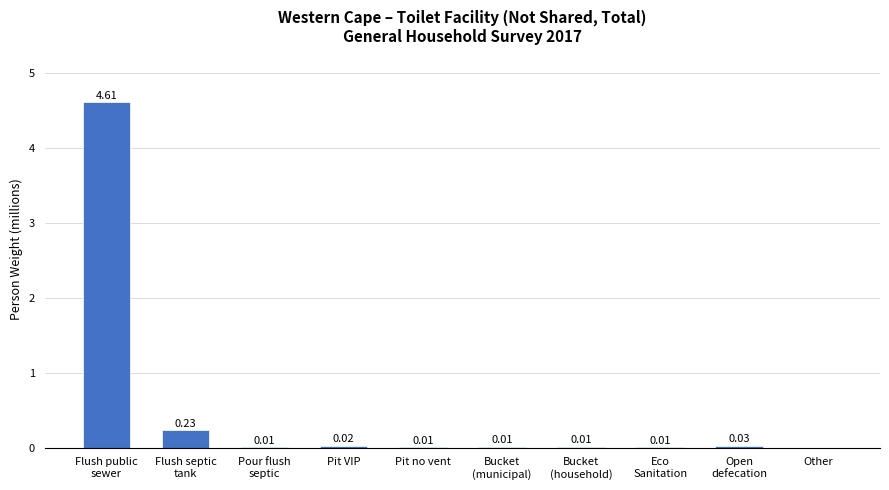

What is the sum of all values?

4.9